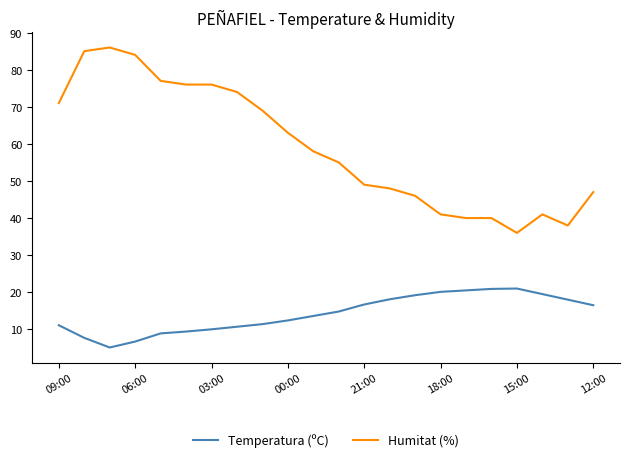

What is the greatest value displayed?

86.0